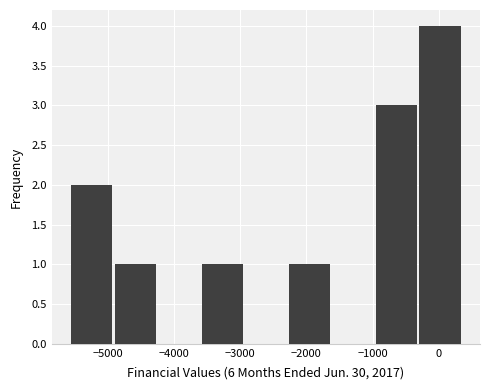

Over which range of the x-axis is the bar tallest?

-300 to 400